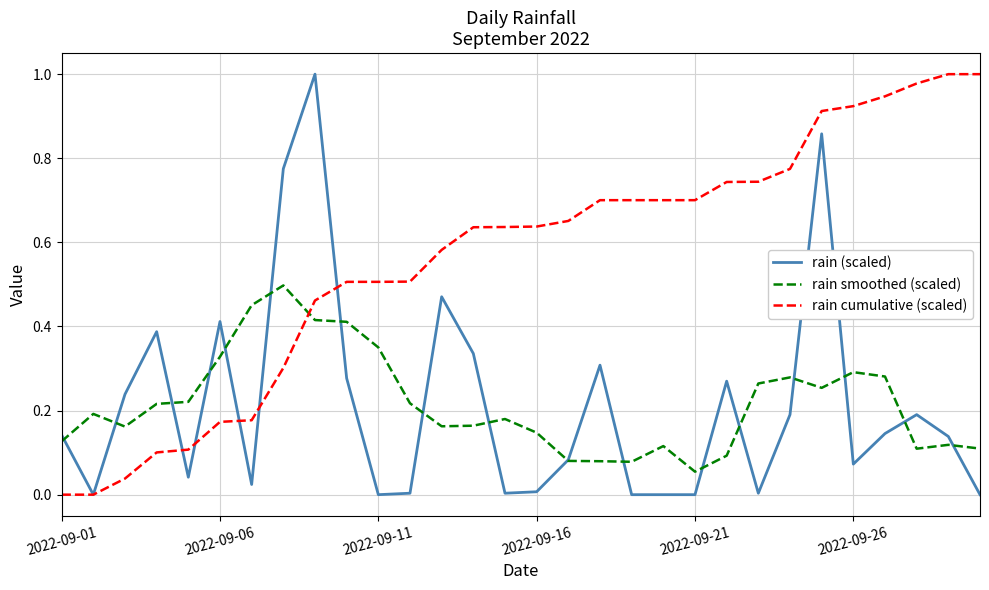

Which series has the largest total across all categories?

rain cumulative (scaled)